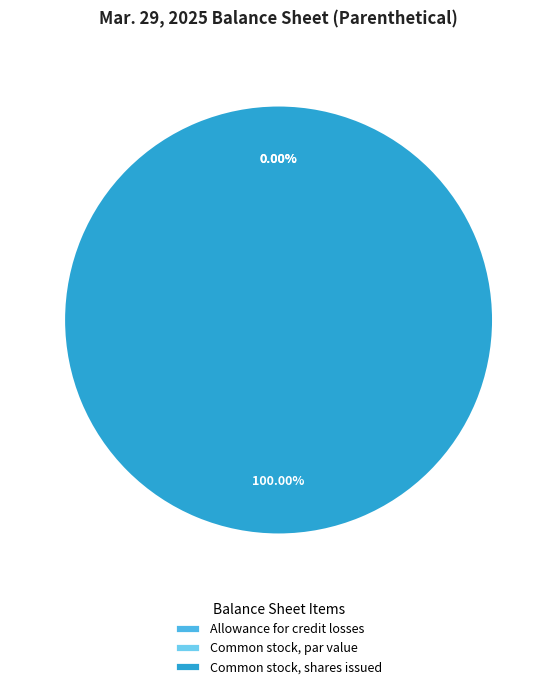

Is it true that Allowance for credit losses is 1% of the pie?

False